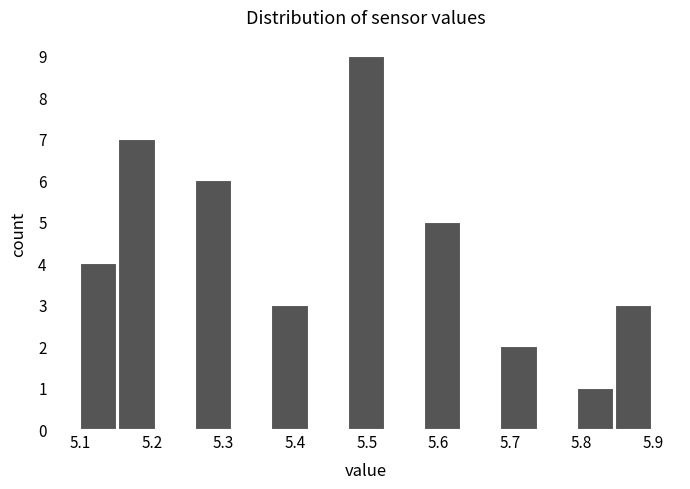

What is the height of the bar covering 5.69 to 5.74 on the x-axis? Neither the bar edges nor the heights are printed on the chart, so give them approximately, as read against the axes.

2